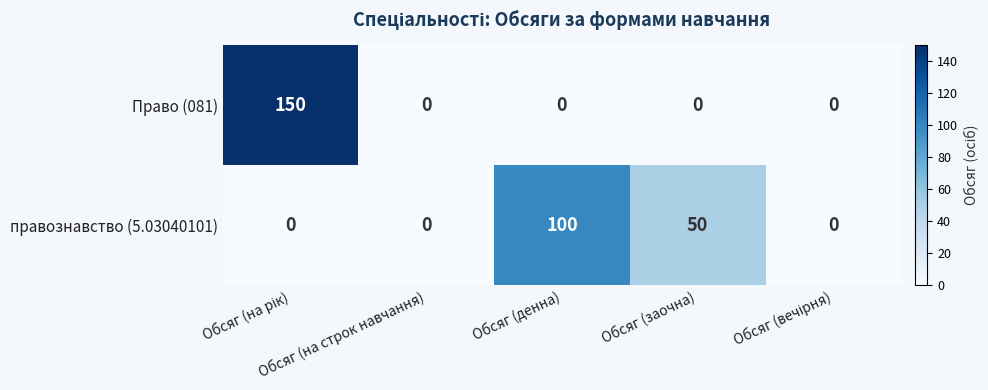

Which series has the largest range (max minus min)?

Право (081)